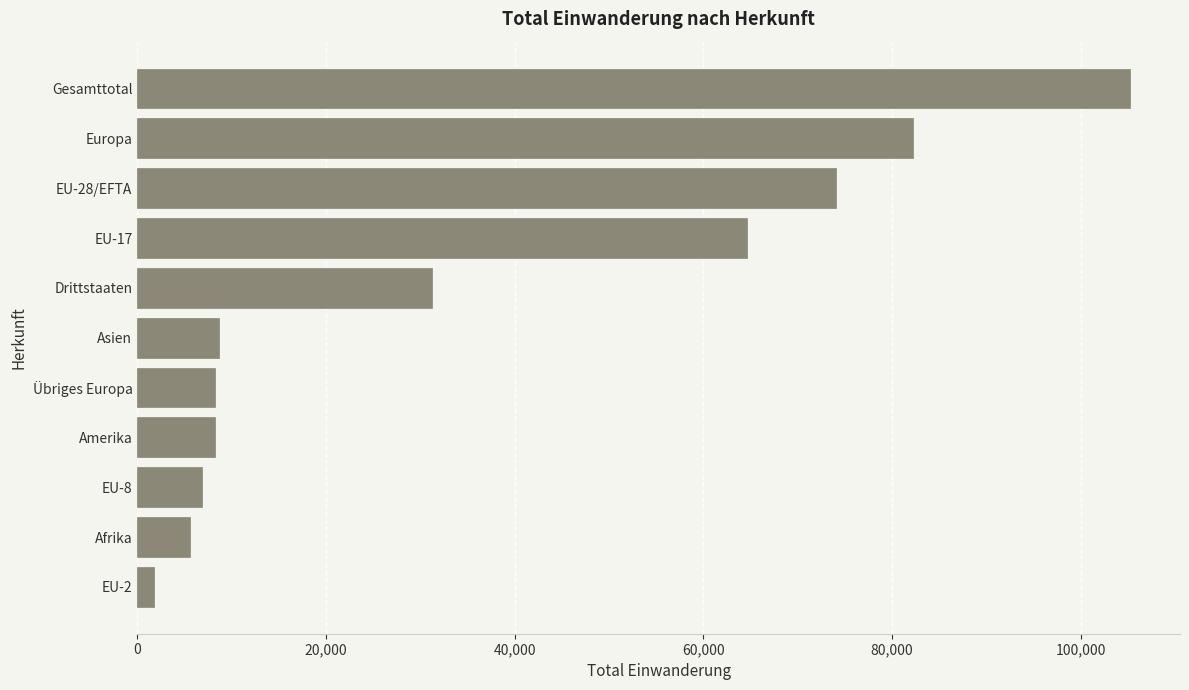

The value at Gesamttotal is 105270. True or false?

True